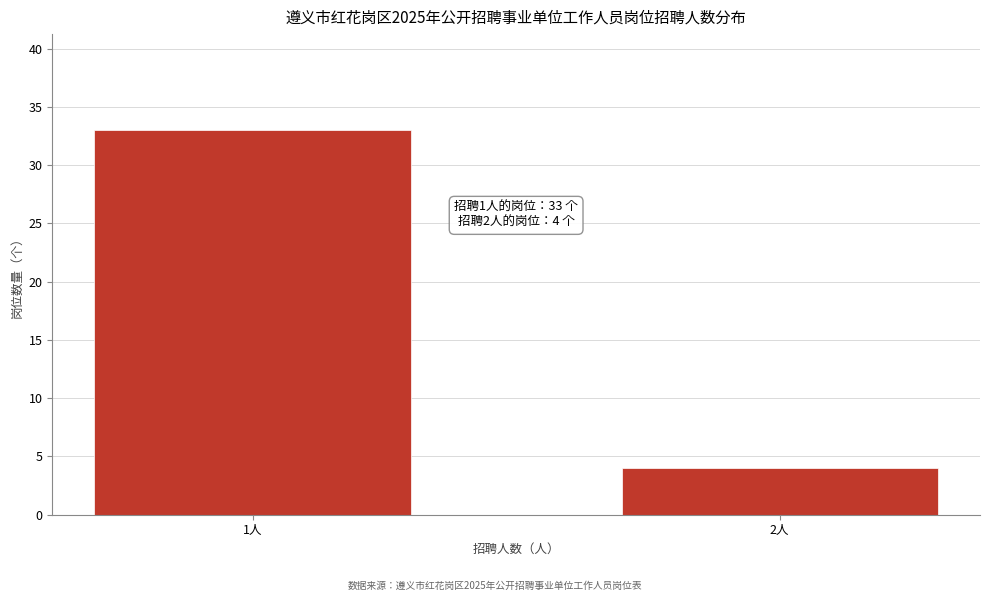

Reading left to right, what are all the values shown in this chart?

33	4